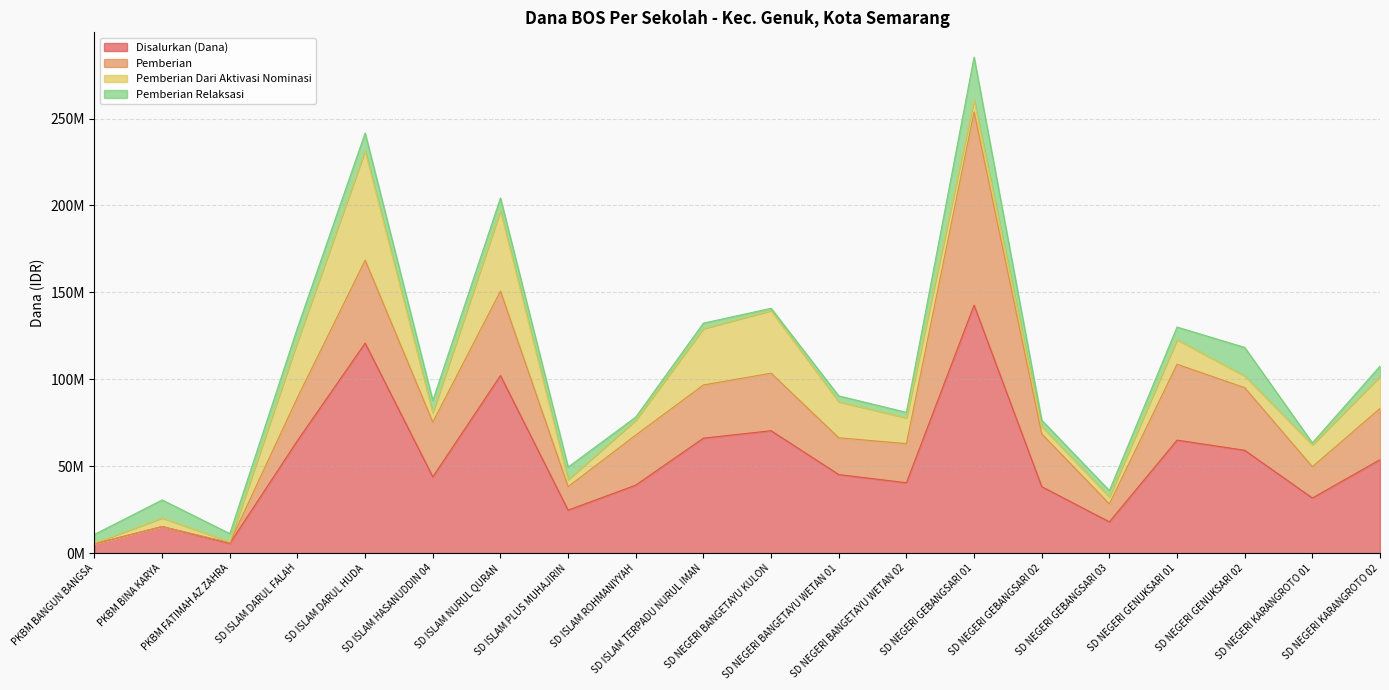

Reading left to right, list all the values displayed in this chart.

Disalurkan (Dana): 5400000	15300000	5625000	64800000	120825000	43875000	102150000	24750000	39150000	66150000	70425000	45225000	40500000	142650000	38250000	18000000	65025000	59175000	31725000	53775000
Pemberian: 0	0	450000	24750000	47700000	31500000	48600000	13500000	28800000	30600000	33075000	21150000	22500000	111150000	30375000	10350000	43650000	36000000	18000000	29475000
Pemberian Dari Aktivasi Nominasi: 450000	4950000	450000	32175000	63000000	5400000	46350000	4050000	8550000	32400000	36000000	20700000	14850000	6975000	4275000	4050000	14175000	6750000	12600000	18450000
Pemberian Relaksasi: 4950000	10350000	4725000	7875000	10125000	6975000	7200000	7200000	1800000	3150000	1350000	3375000	3150000	24525000	3600000	3600000	7200000	16425000	1125000	5850000